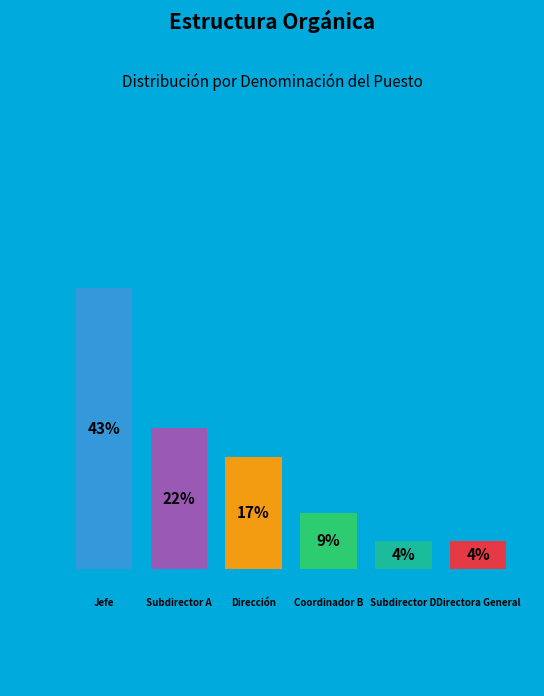

Count the number of slices in the pie.

6